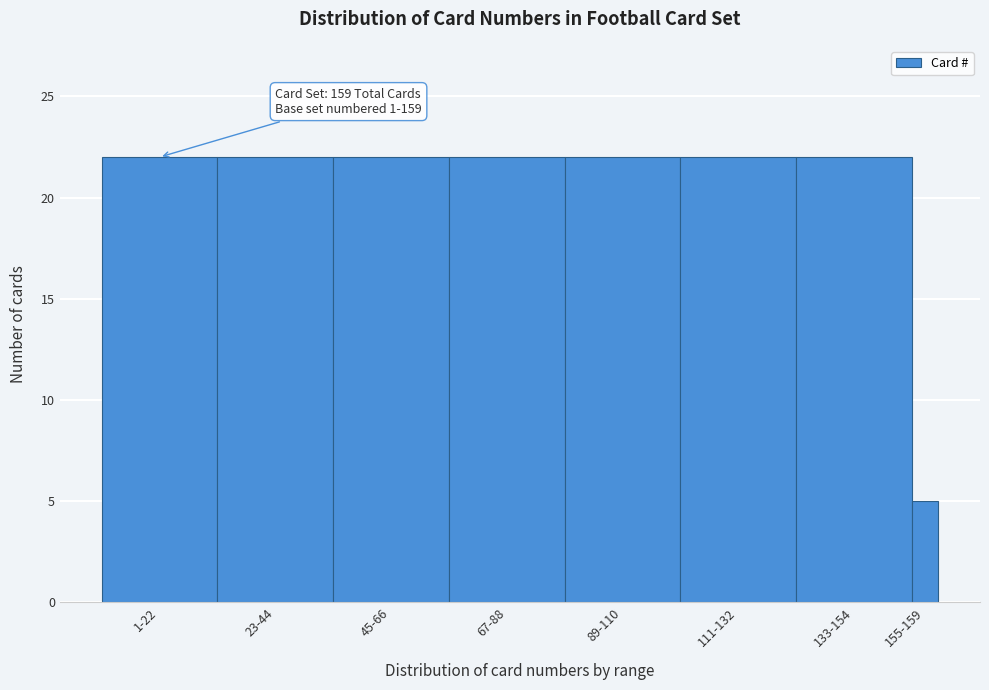

Reading left to right, transcribe all the data shown in this chart.

1-22=22	23-44=22	45-66=22	67-88=22	89-110=22	111-132=22	133-154=22	155-159=5